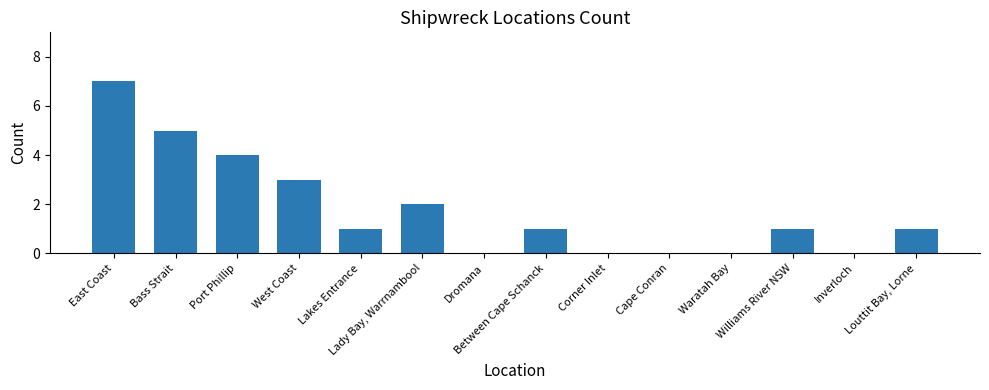

Count the number of data series in this chart.

1